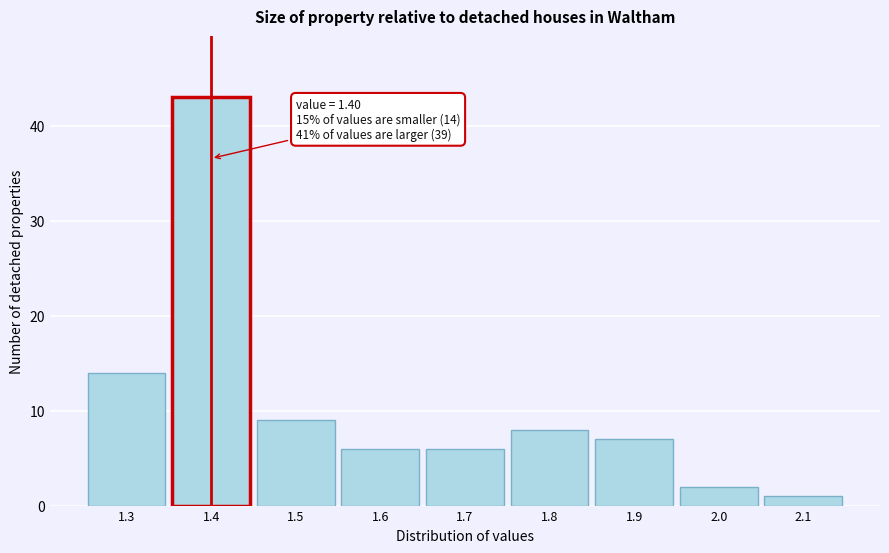

Which range on the x-axis has the tallest bar?

1.35 to 1.45